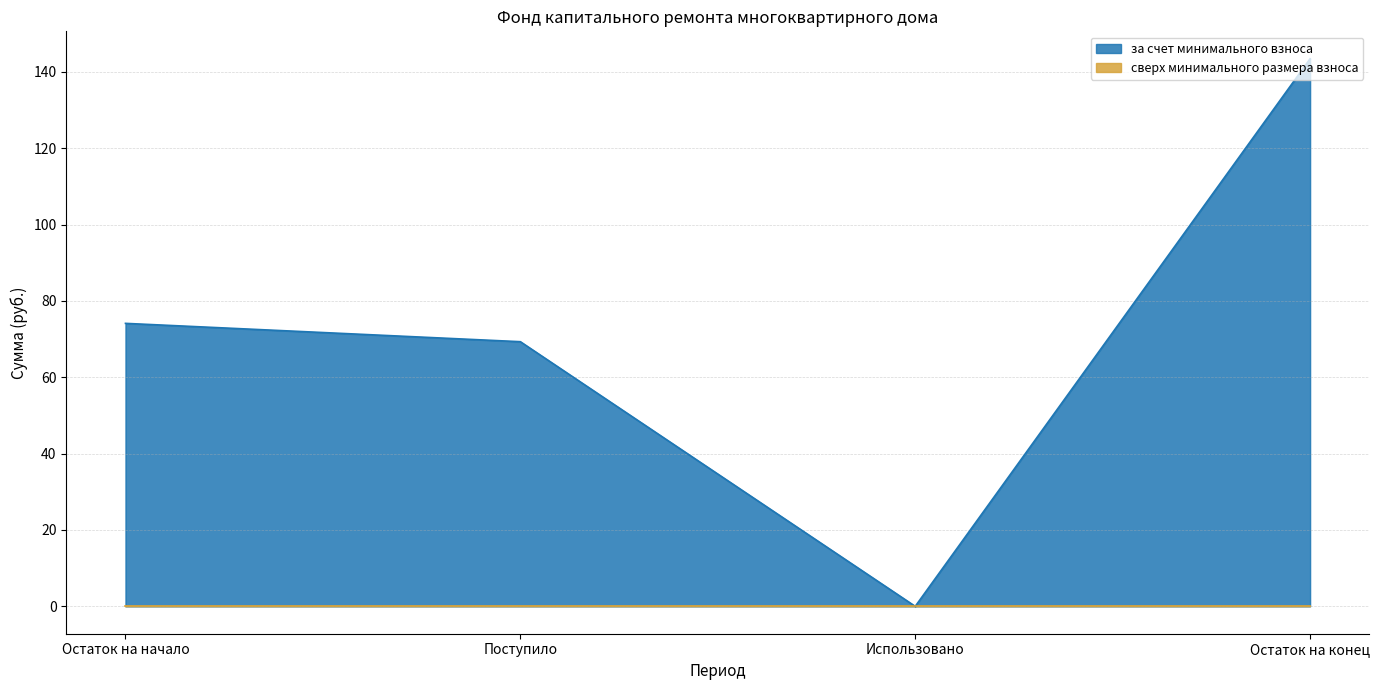

At which category does the chart reach its minimum across all series?

Использовано